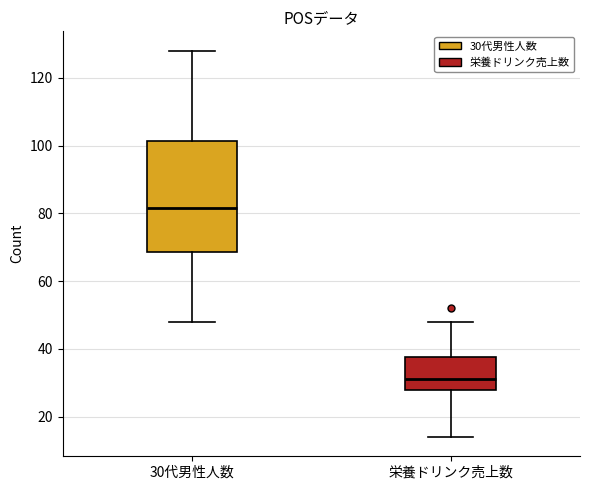

Reading left to right, read every box against the y-axis: the position of its median line, the range the box covers, and the ends of its whiskers. The values are not printed on the chart, so give them approximately, as read against the axis.

30代男性人数: median 82, box 68 to 102, whiskers 48 to 128
栄養ドリンク売上数: median 32, box 28 to 38, whiskers 14 to 48